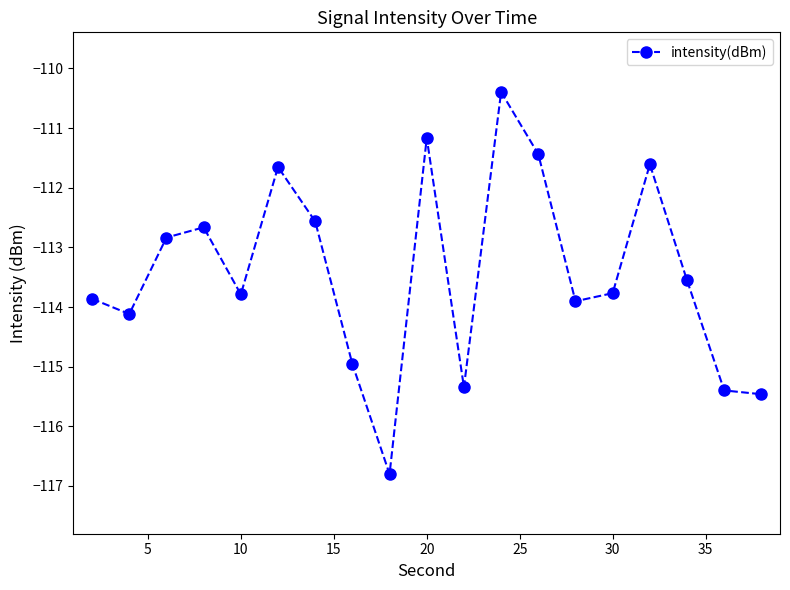

How many data points does each series have?

19